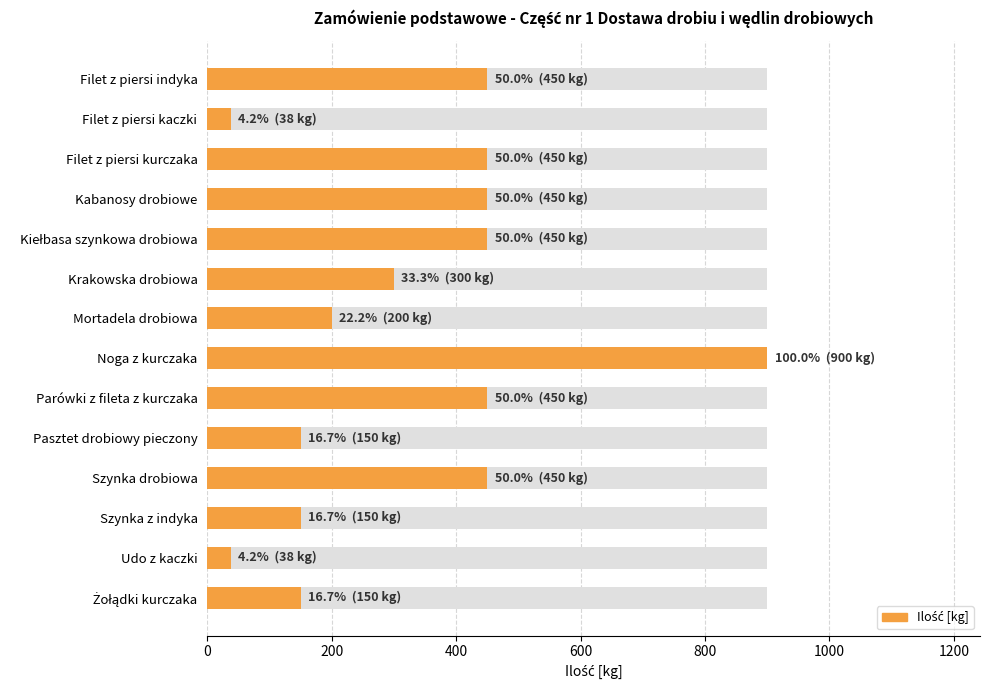

What is the average value?

330